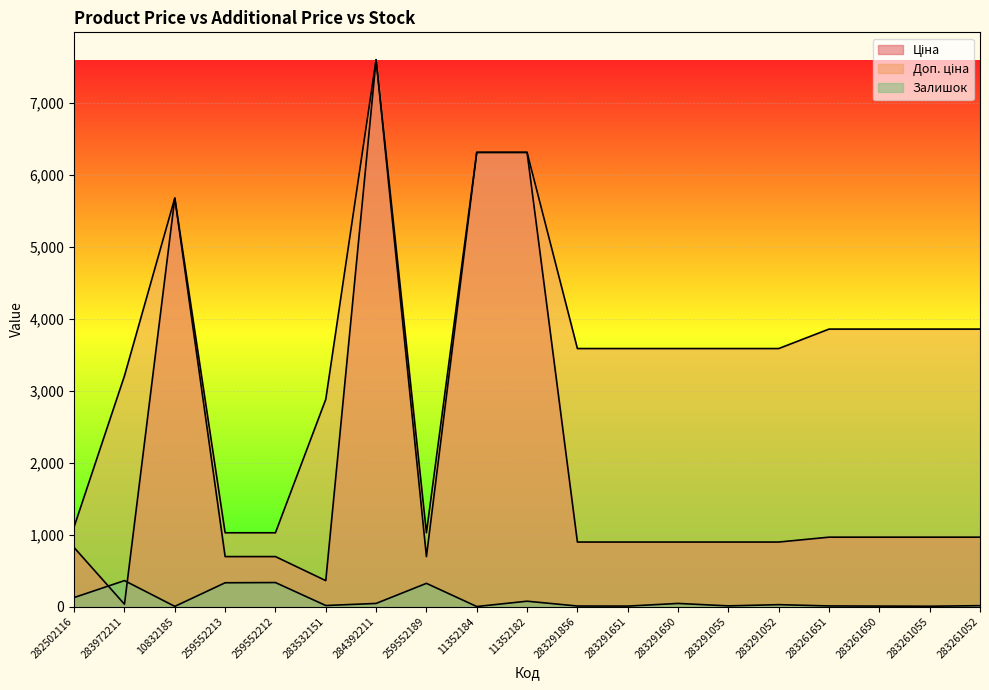

At which label does Ціна reach its peak?

284392211